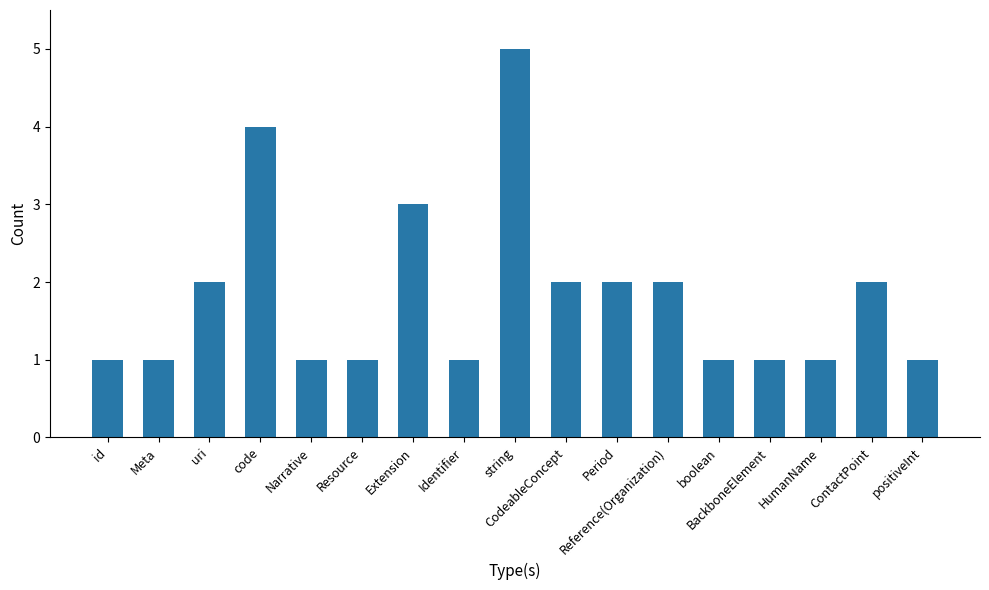

Is it true that the value at ContactPoint is 2?

True